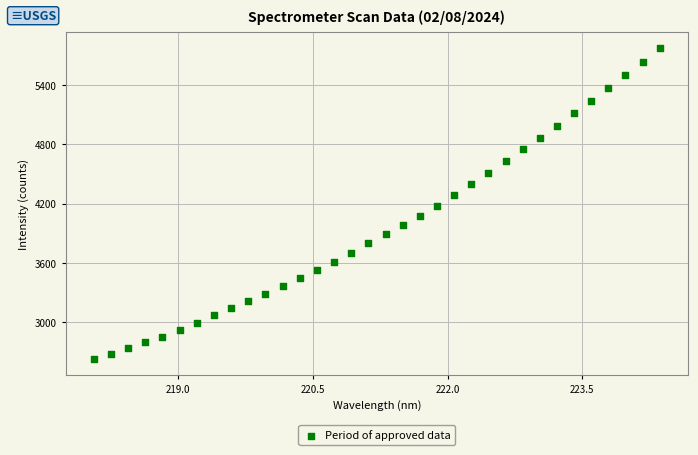

What is the range of X values (max minus min)?

6.3